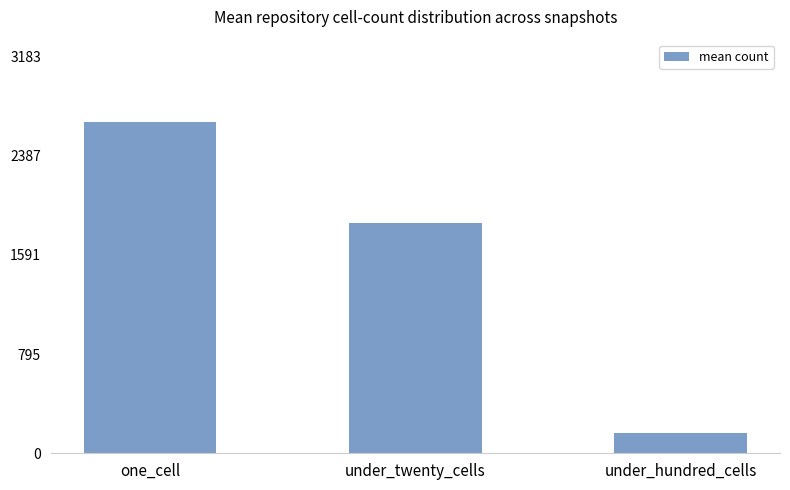

Count the number of data series in this chart.

1